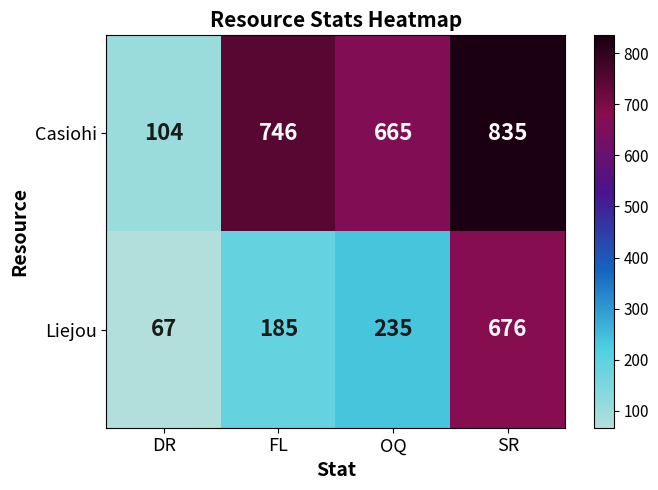

What is the difference between the highest and lowest values at SR?

159